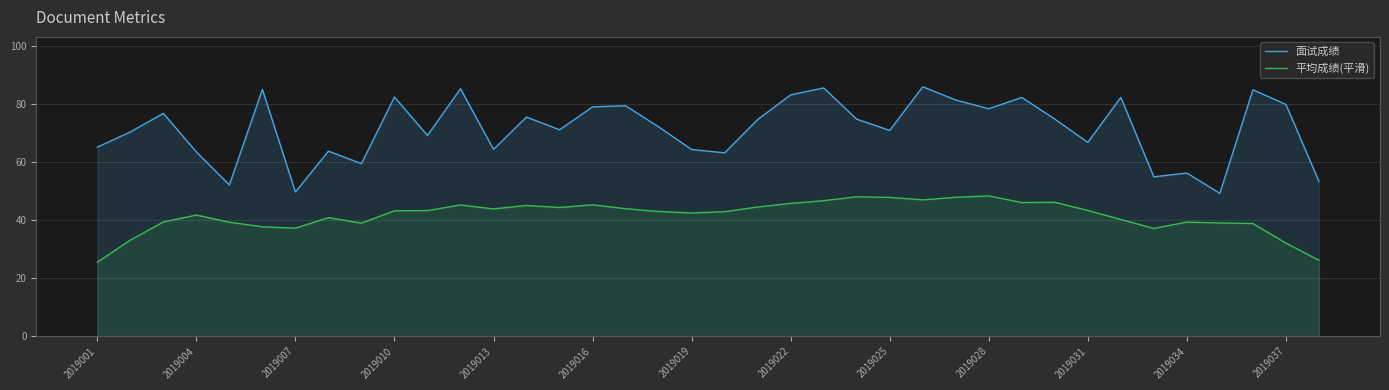

How many interior local valleys does the 平均成绩(平滑) series have?

8